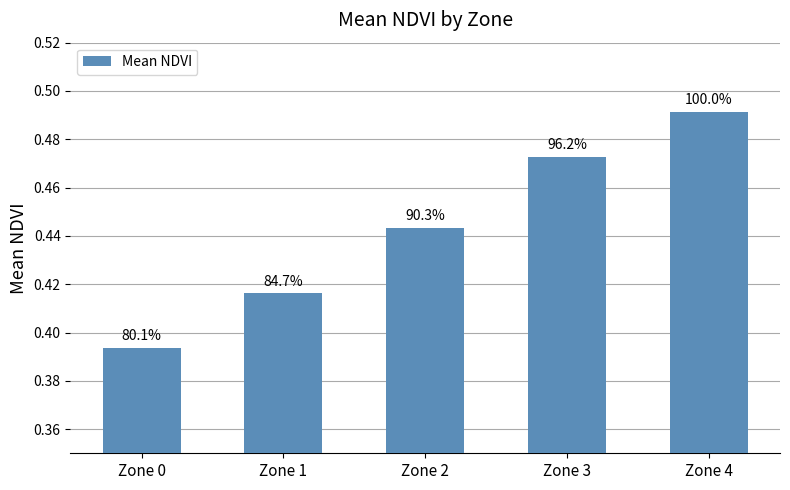

Are the bars grouped side by side (vs. stacked)?

No